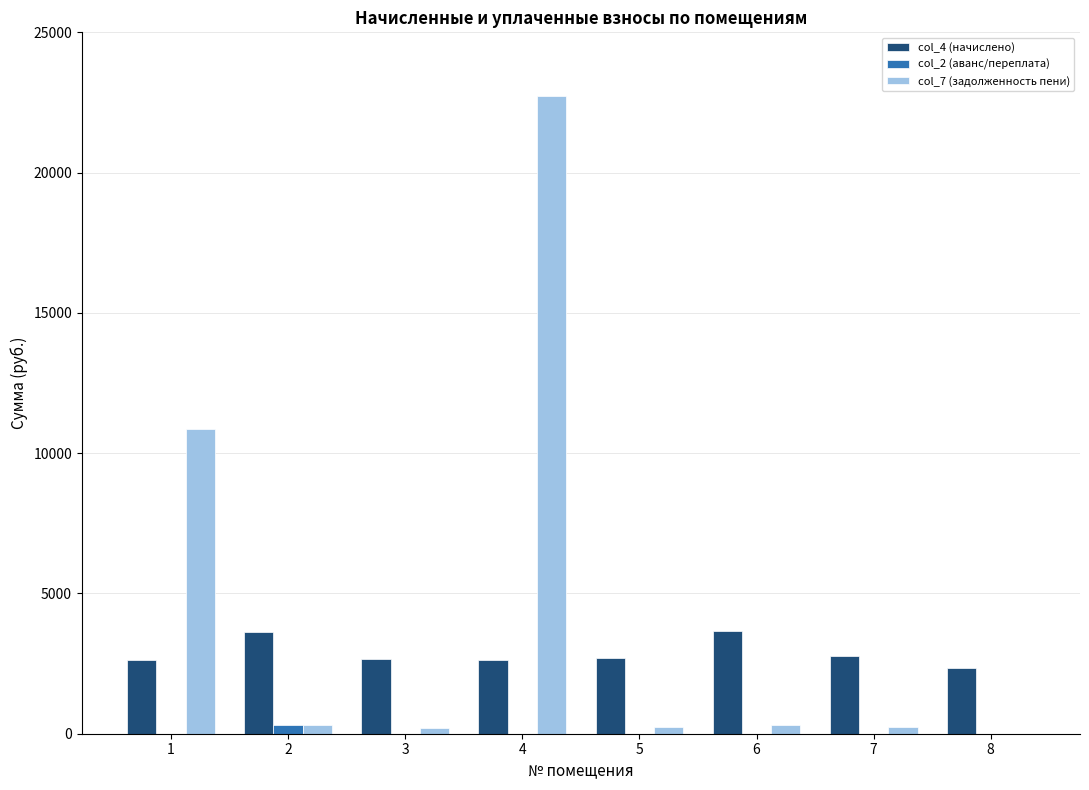

What is the total value across all series at 1?

13490.4